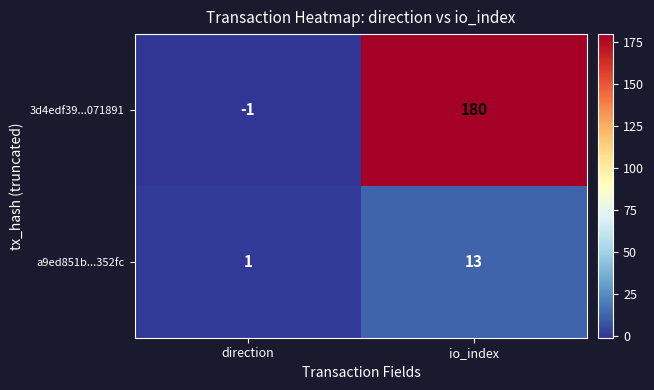

What value does the 3d4edf39...071891 series have at io_index, to the nearest 50?

200